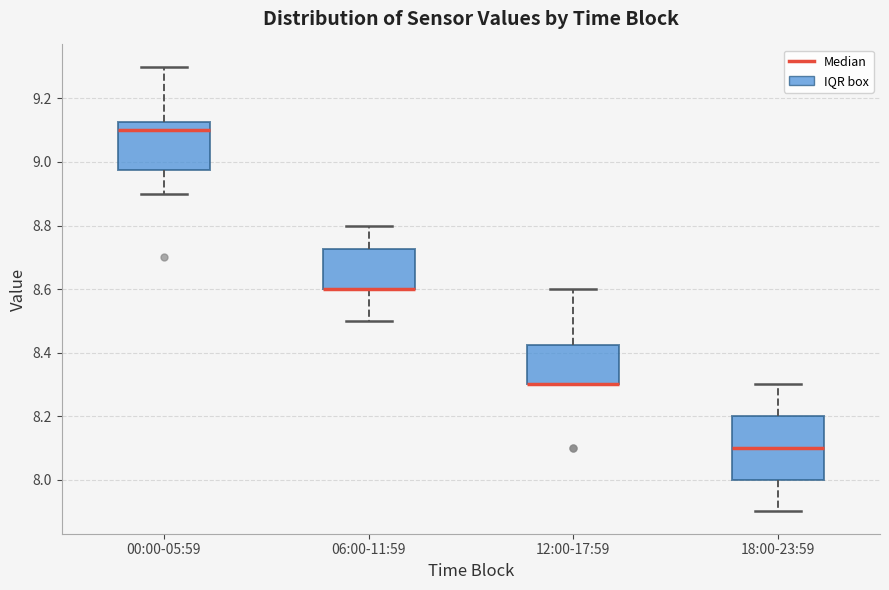

Where does the upper whisker of the box for 06:00-11:59 end on the y-axis? The values are not printed on the chart, so give them approximately, as read against the axis.

8.80